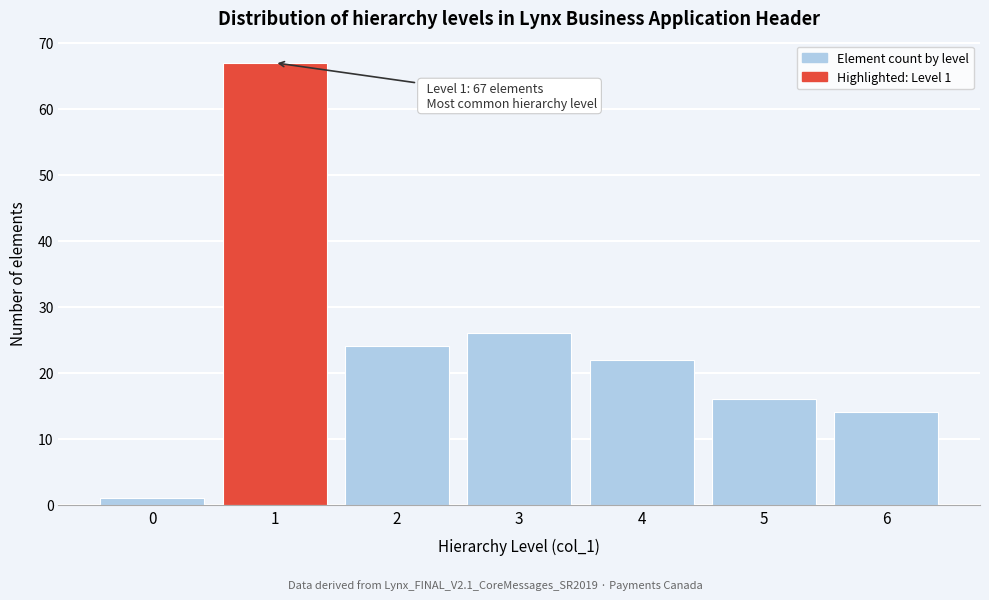

Reading left to right, extract all data points from this chart.

1	67	24	26	22	16	14